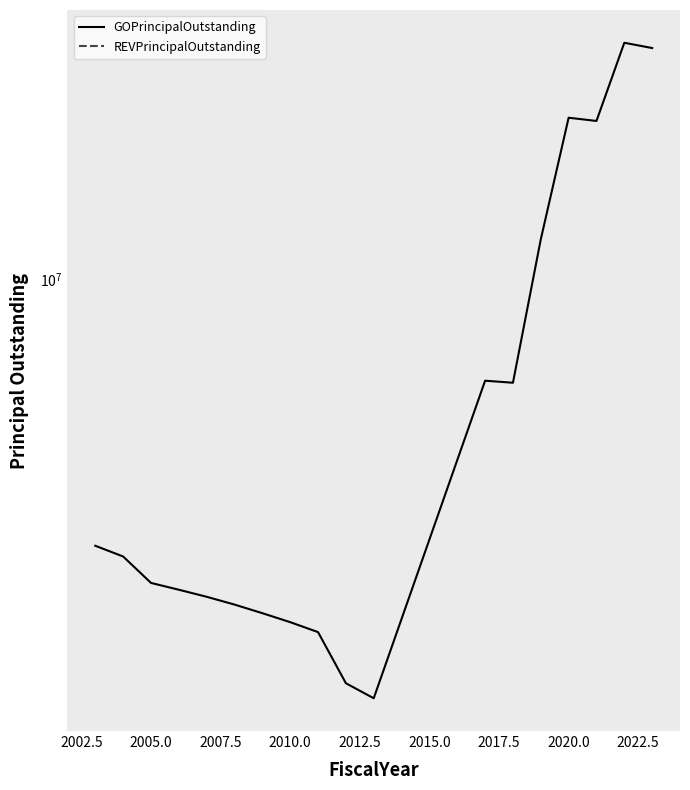

What are all the series names shown in the legend?

GOPrincipalOutstanding, REVPrincipalOutstanding